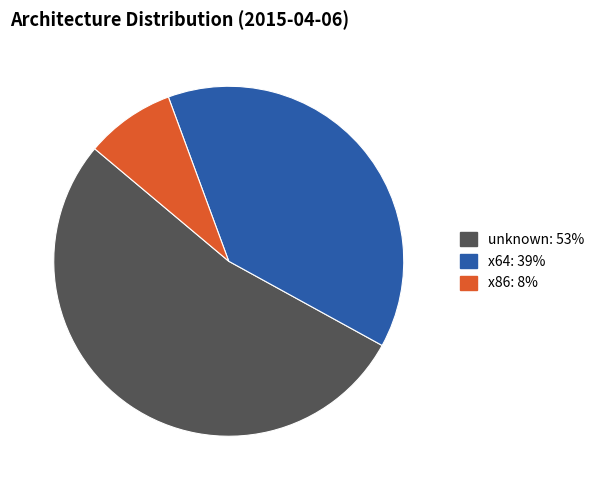

How many slices are in this pie chart?

3